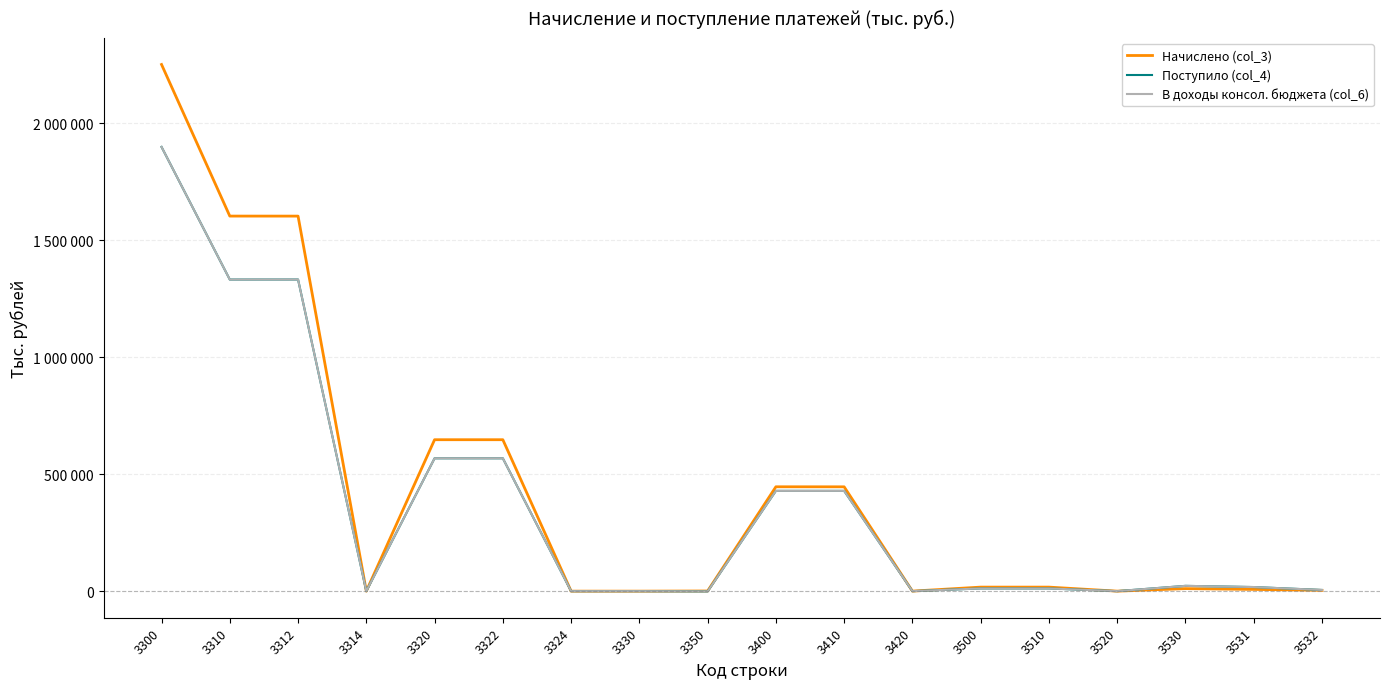

What are all the series names shown in the legend?

Начислено (col_3), Поступило (col_4), В доходы консол. бюджета (col_6)